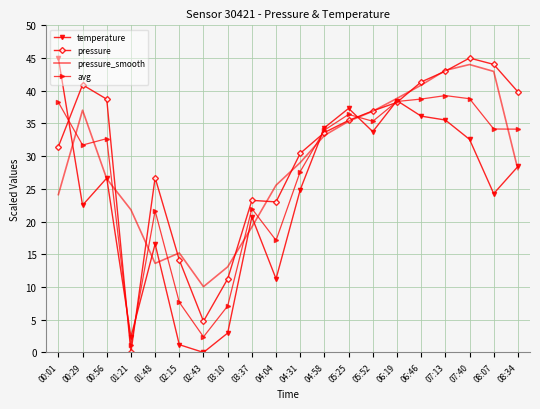

True or false: temperature and avg intersect in this chart.

True